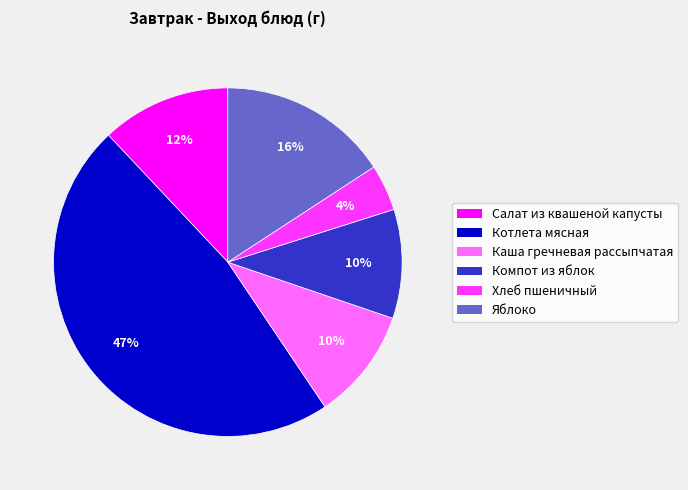

Count the number of slices in the pie.

6